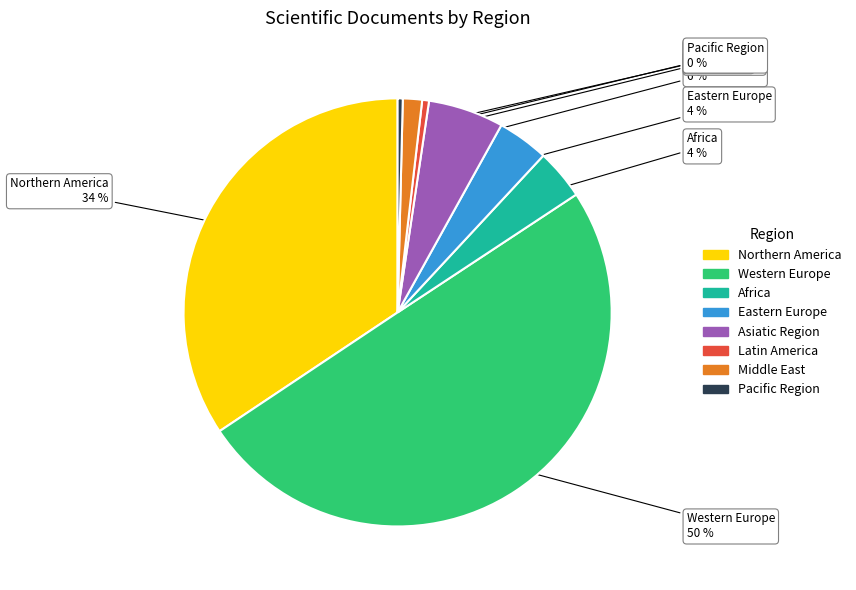

How many slices are in this pie chart?

8